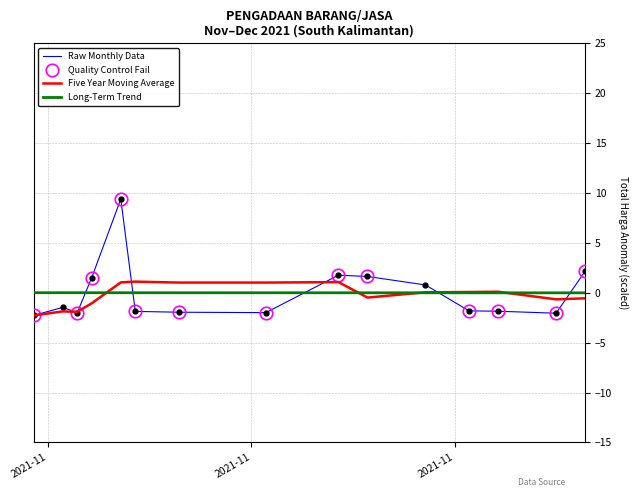

How many data points are above -1?

6